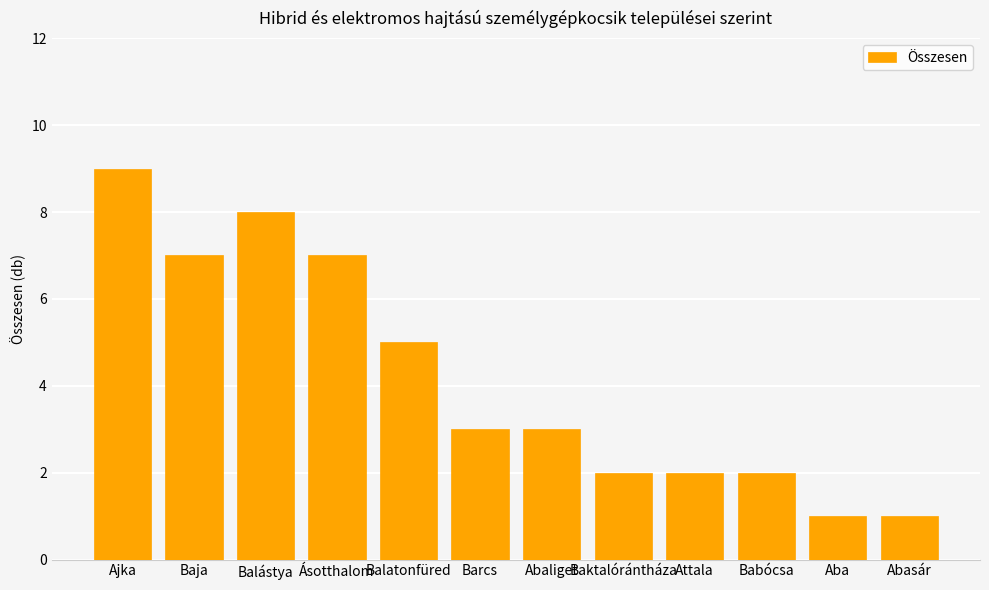

What is the label of the 9th bar from the right?

Ásotthalom